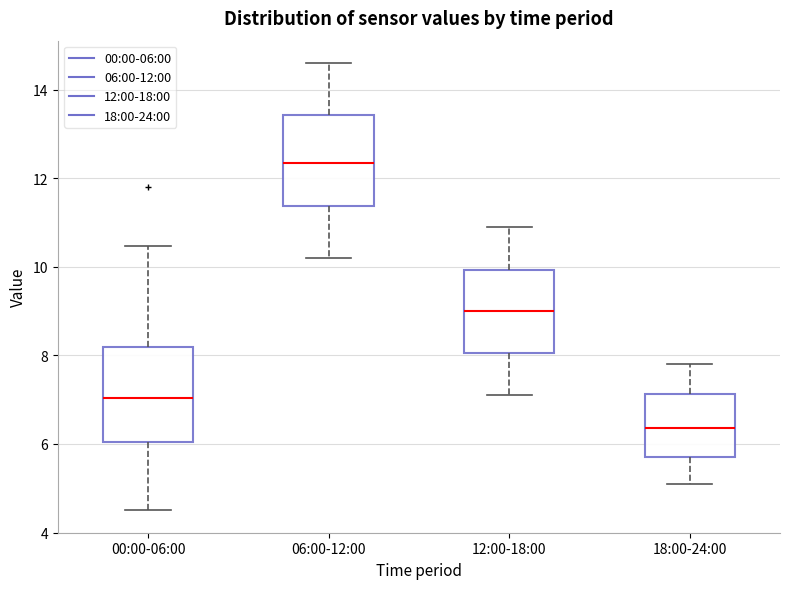

Reading left to right, transcribe this box plot: for each box, give where its median line is, the range the box spans, and where its two whiskers end, as read against the y-axis. The values are not printed on the chart, so give them approximately, as read against the axis.

00:00-06:00: median 7.0, box 6.0 to 8.2, whiskers 4.6 to 10.4
06:00-12:00: median 12.4, box 11.4 to 13.4, whiskers 10.2 to 14.6
12:00-18:00: median 9.0, box 8.0 to 10.0, whiskers 7.2 to 11.0
18:00-24:00: median 6.4, box 5.8 to 7.2, whiskers 5.2 to 7.8